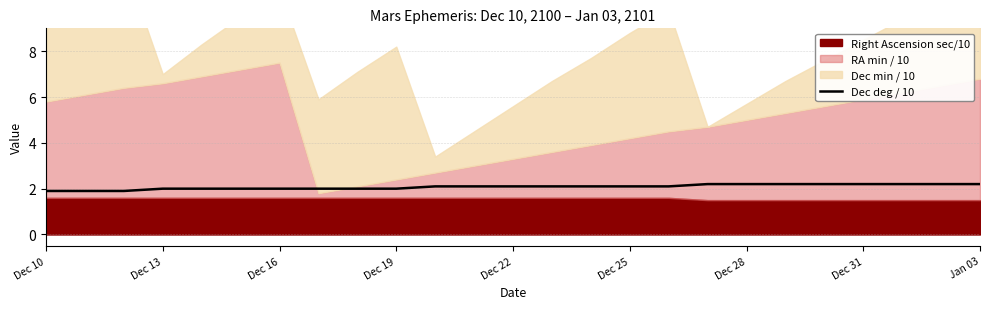

What is the minimum value for Dec deg / 10?

1.9